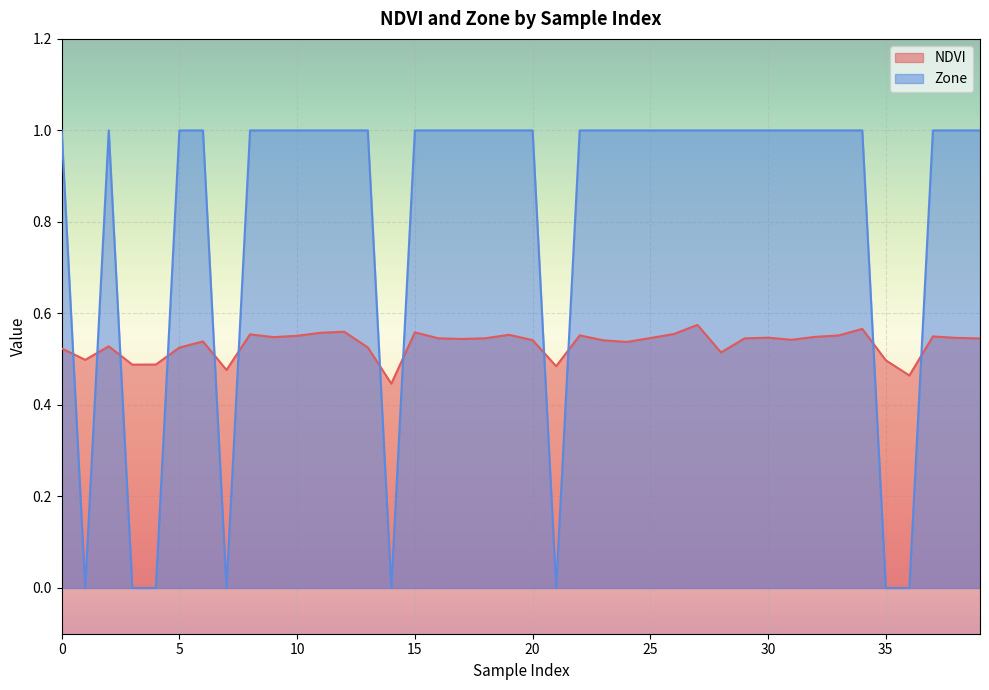

Reading left to right, list all the values displayed in this chart.

NDVI: 0=0.5	1=0.5	2=0.5	3=0.5	4=0.5	5=0.5	6=0.5	7=0.5	8=0.6	9=0.5	10=0.6	11=0.6	12=0.6	13=0.5	14=0.4	15=0.6	16=0.5	17=0.5	18=0.5	19=0.6	20=0.5	21=0.5	22=0.6	23=0.5	24=0.5	25=0.5	26=0.6	27=0.6	28=0.5	29=0.5	30=0.5	31=0.5	32=0.5	33=0.6	34=0.6	35=0.5	36=0.5	37=0.5	38=0.5	39=0.5
Zone: 0=1.0	1=0.0	2=1.0	3=0.0	4=0.0	5=1.0	6=1.0	7=0.0	8=1.0	9=1.0	10=1.0	11=1.0	12=1.0	13=1.0	14=0.0	15=1.0	16=1.0	17=1.0	18=1.0	19=1.0	20=1.0	21=0.0	22=1.0	23=1.0	24=1.0	25=1.0	26=1.0	27=1.0	28=1.0	29=1.0	30=1.0	31=1.0	32=1.0	33=1.0	34=1.0	35=0.0	36=0.0	37=1.0	38=1.0	39=1.0